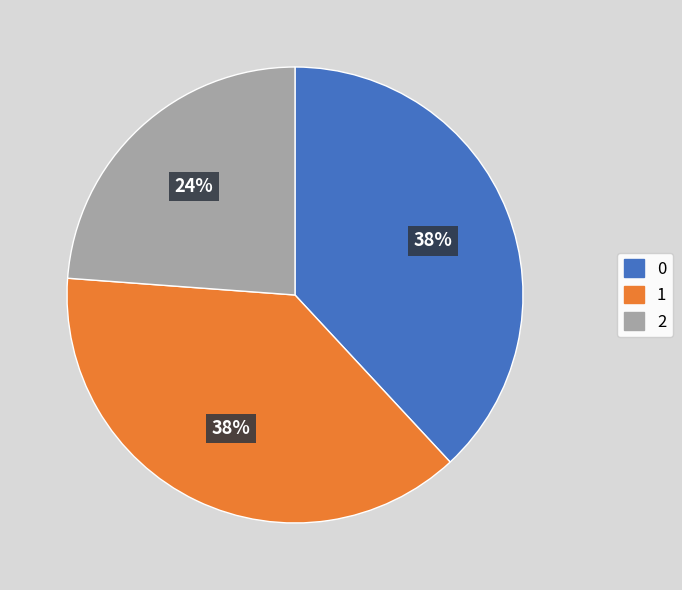

Is there any slice that represents more than half of the pie?

No